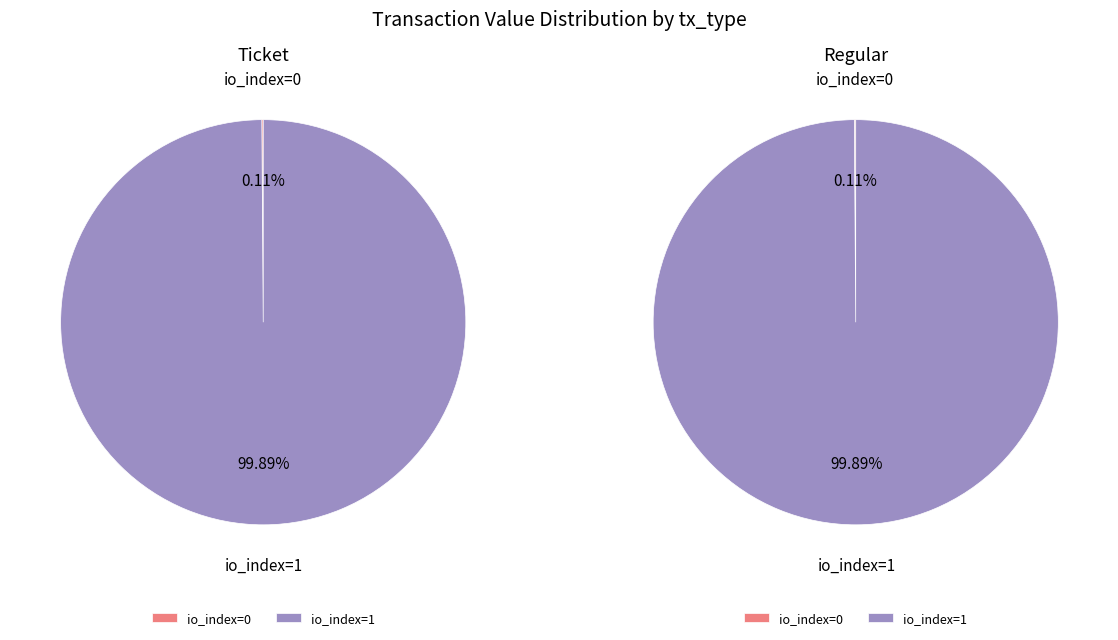

Does io_index=1 account for over 50% of the chart?

Yes